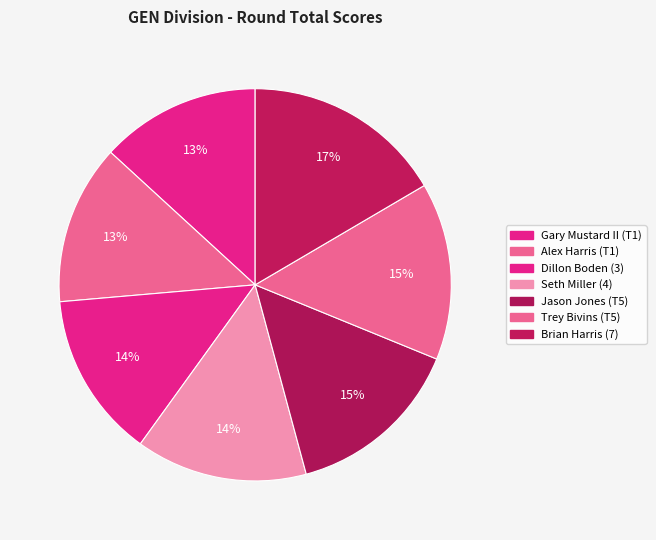

How many slices are in this pie chart?

7